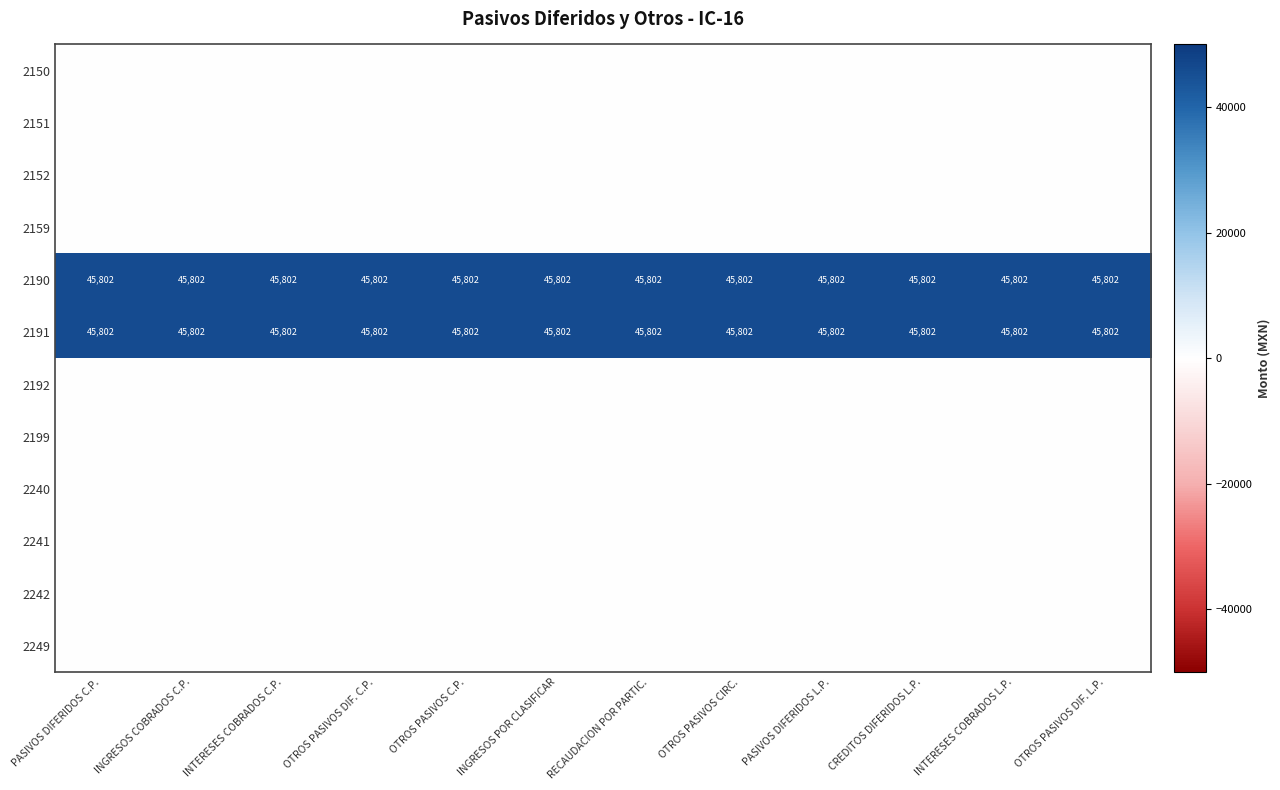

At which category is the sum across all series the highest?

PASIVOS DIFERIDOS C.P.